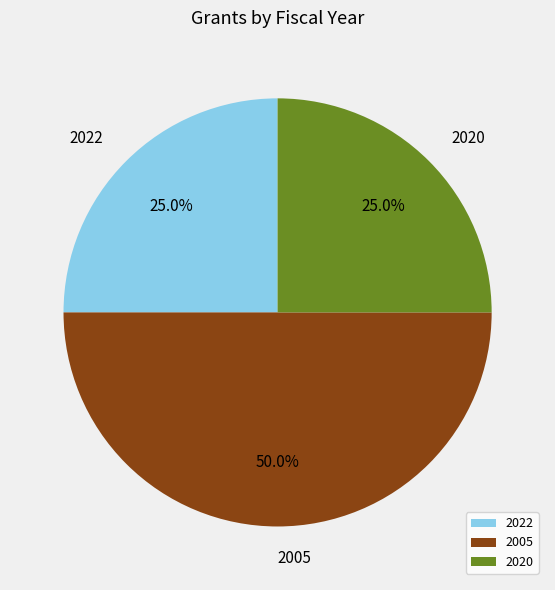

Does 2022 represent more than half of the total?

No